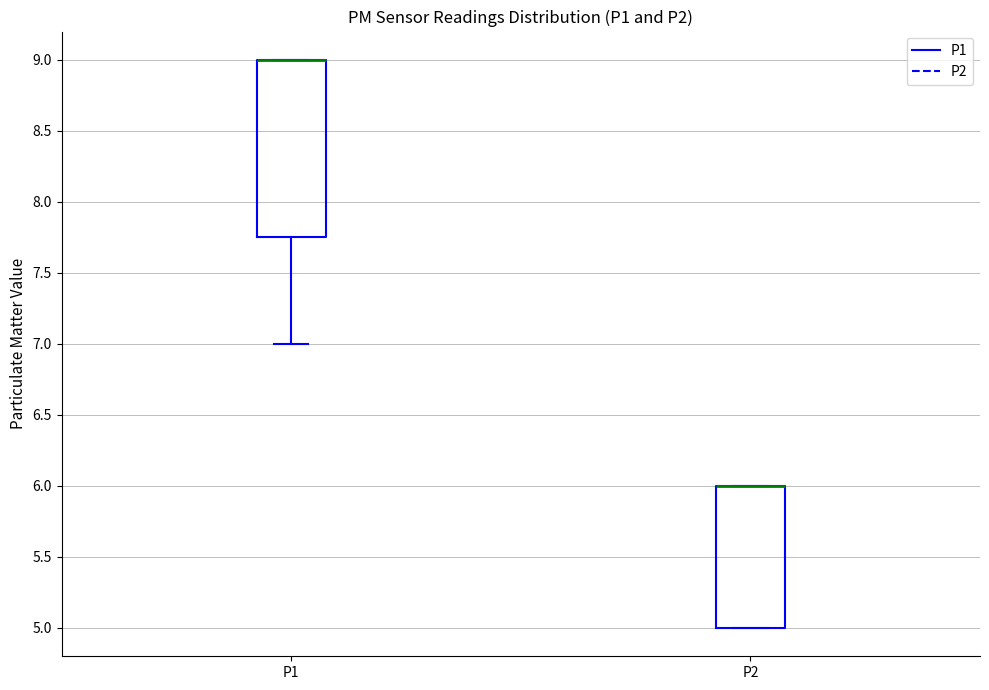

Where is the lower edge of the box for P2 on the y-axis? The values are not printed on the chart, so give them approximately, as read against the axis.

5.00